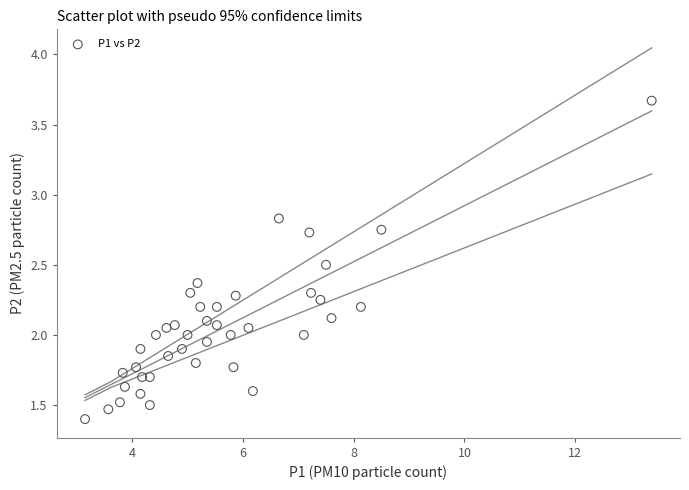

What is the range of Y values (max minus min)?

2.3